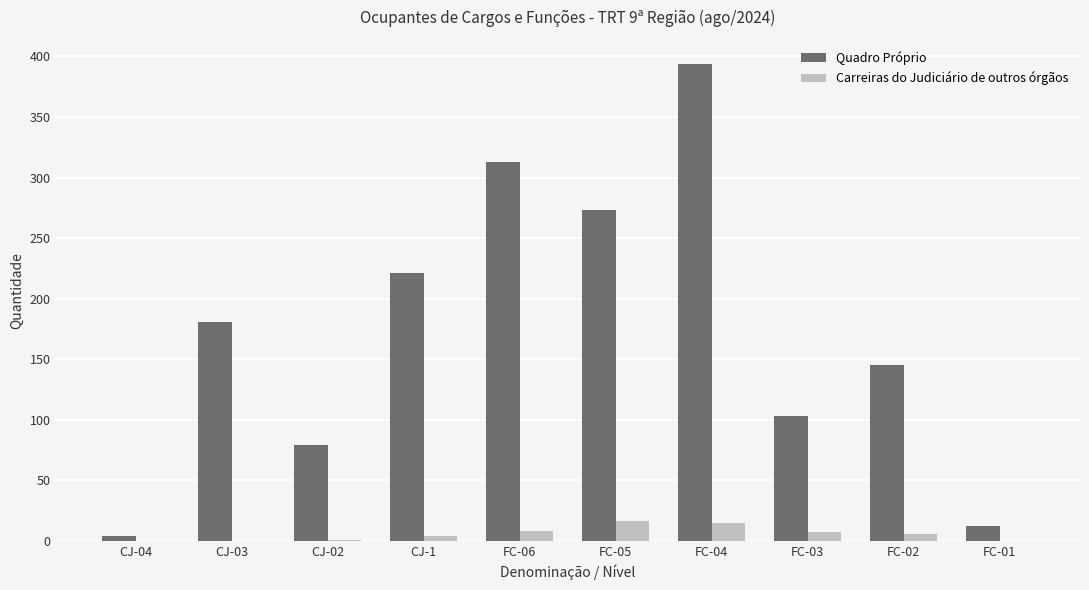

Is the value of Carreiras do Judiciário de outros órgãos at FC-03 greater than the value of Quadro Próprio at CJ-03?

No